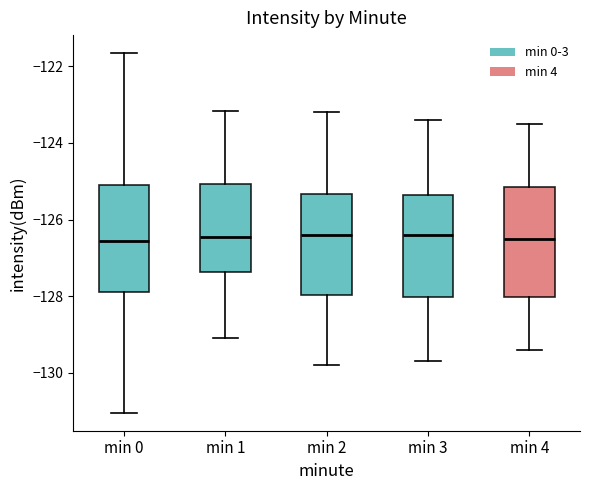

Reading left to right, transcribe this box plot: for each box, give where its median line is, the range the box spans, and where its two whiskers end, as read against the y-axis. The values are not printed on the chart, so give them approximately, as read against the axis.

min 0: median -126.6, box -127.8 to -125.0, whiskers -131.0 to -121.6
min 1: median -126.4, box -127.4 to -125.0, whiskers -129.0 to -123.2
min 2: median -126.4, box -128.0 to -125.4, whiskers -129.8 to -123.2
min 3: median -126.4, box -128.0 to -125.4, whiskers -129.6 to -123.4
min 4: median -126.4, box -128.0 to -125.2, whiskers -129.4 to -123.4